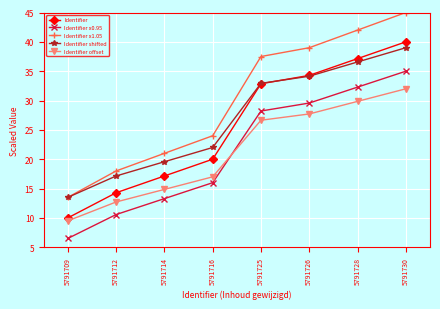

At which label does Identifier x1.05 first exceed 37?

5791725